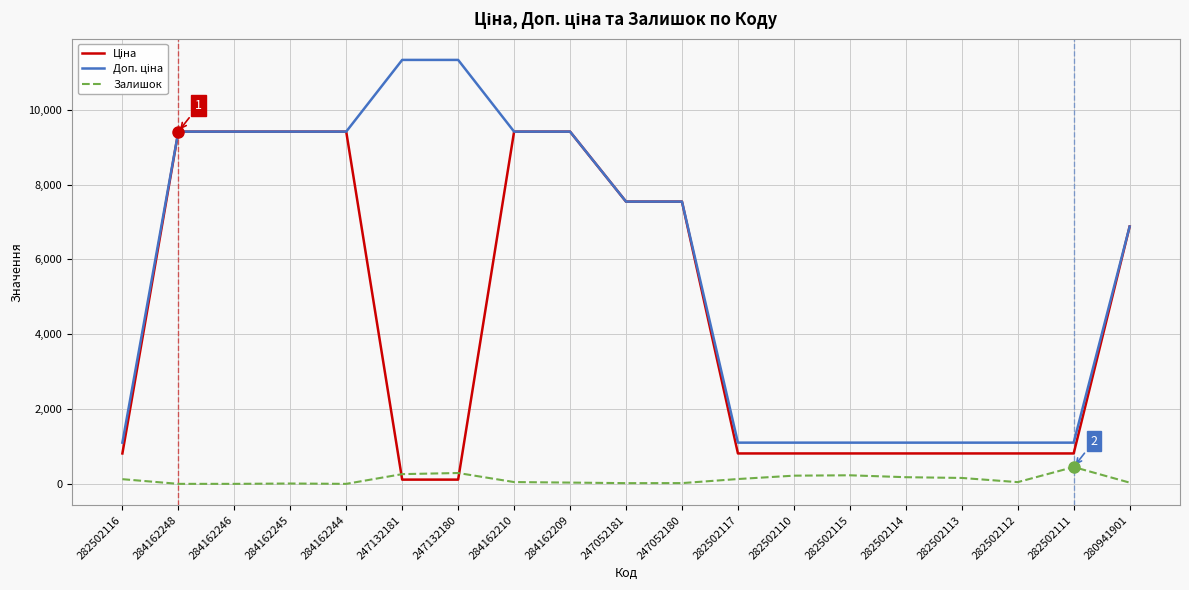

What is the greatest value displayed?

11334.0